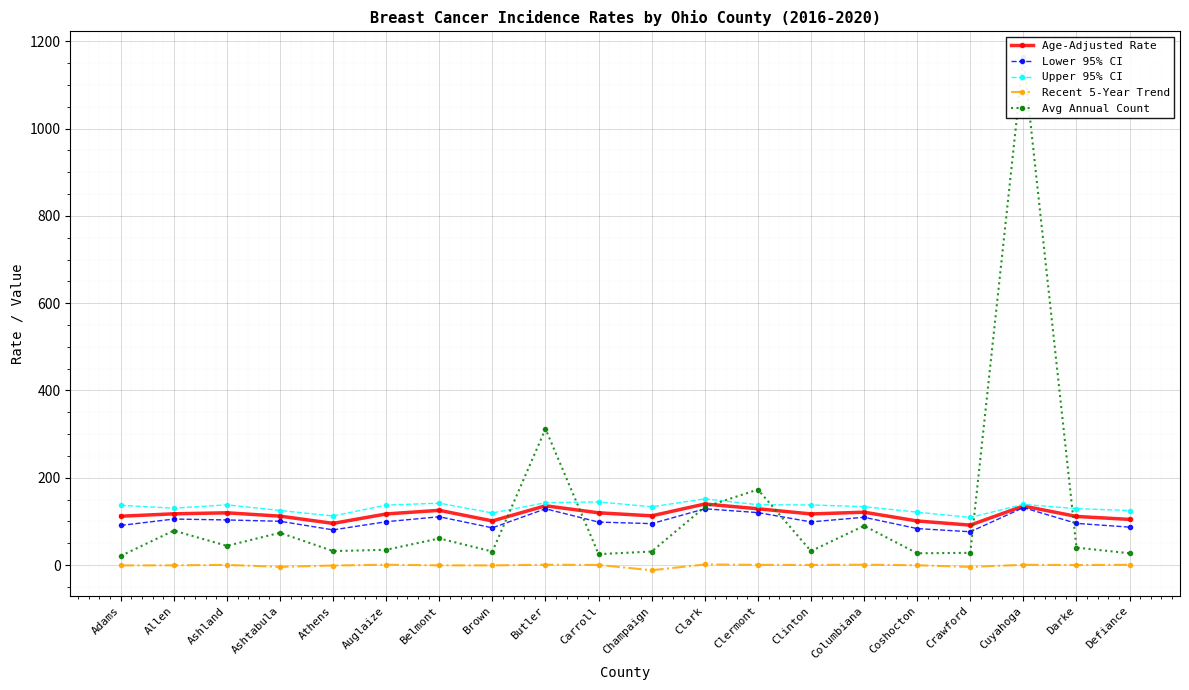

The value of Avg Annual Count at Clark is 31.5. True or false?

False